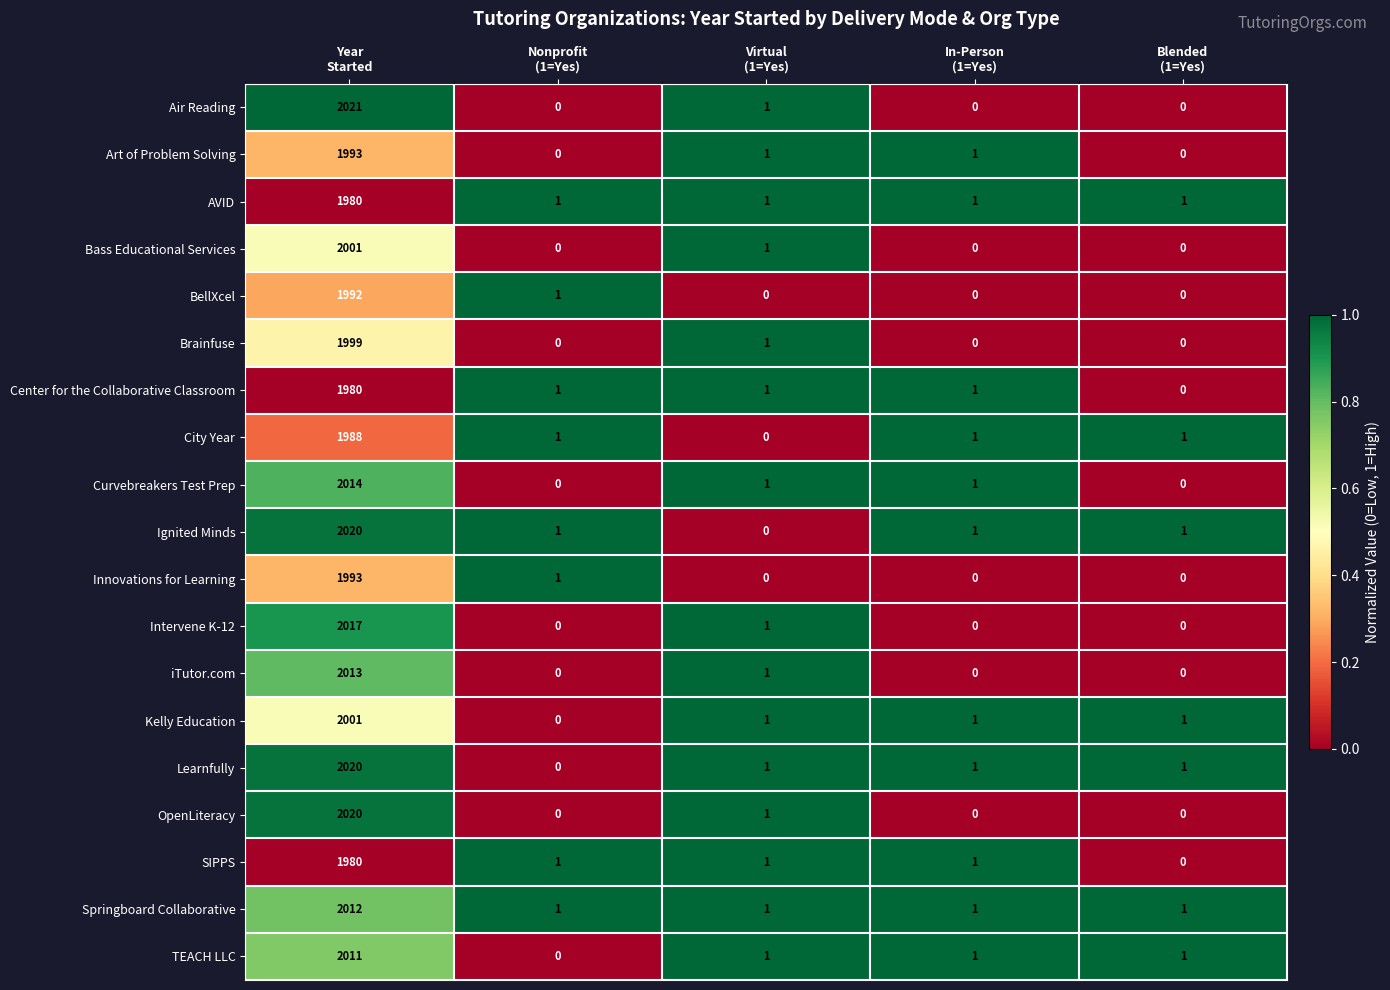

Which series has the largest range (max minus min)?

Air Reading